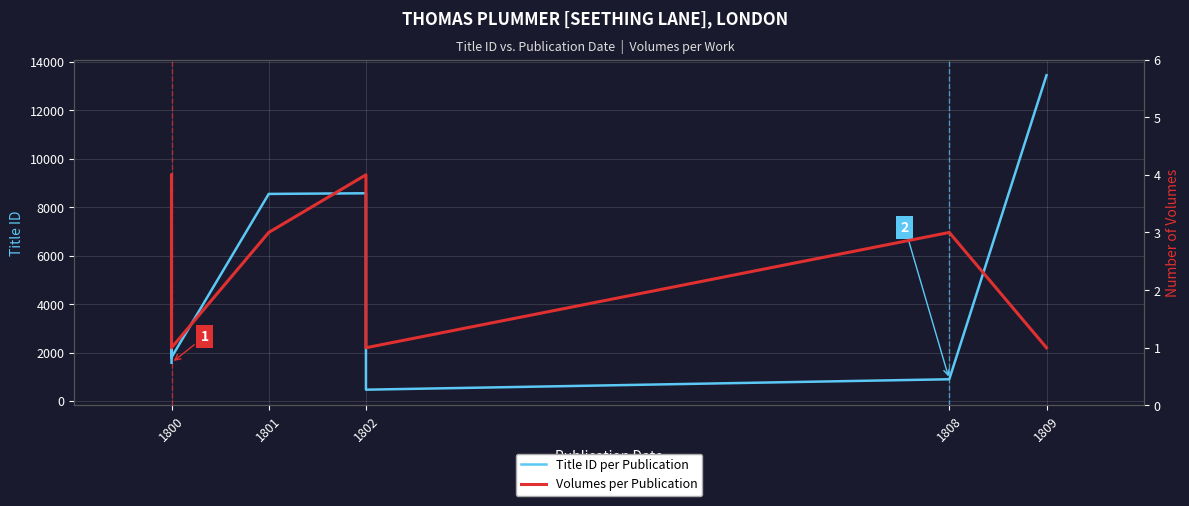

True or false: Volumes per Publication has more than 2 interior local peaks.

True